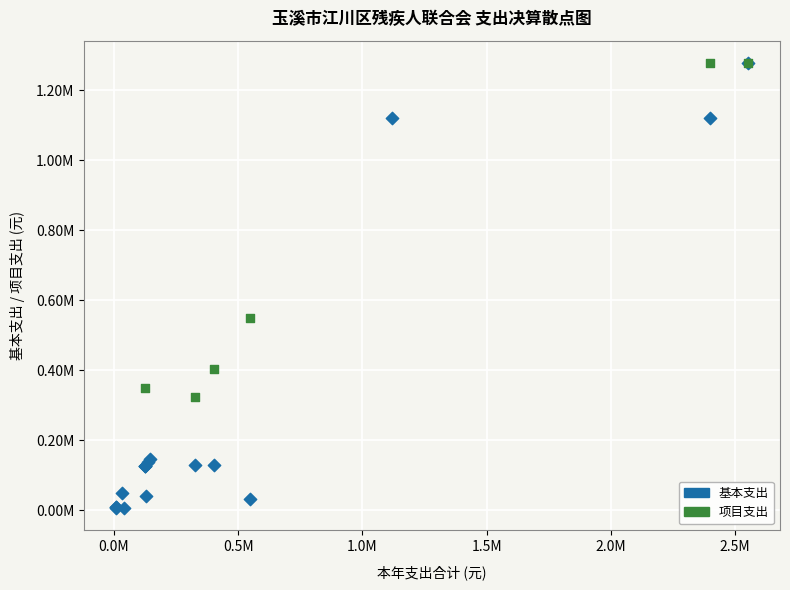

What are all the series names shown in the legend?

基本支出, 项目支出